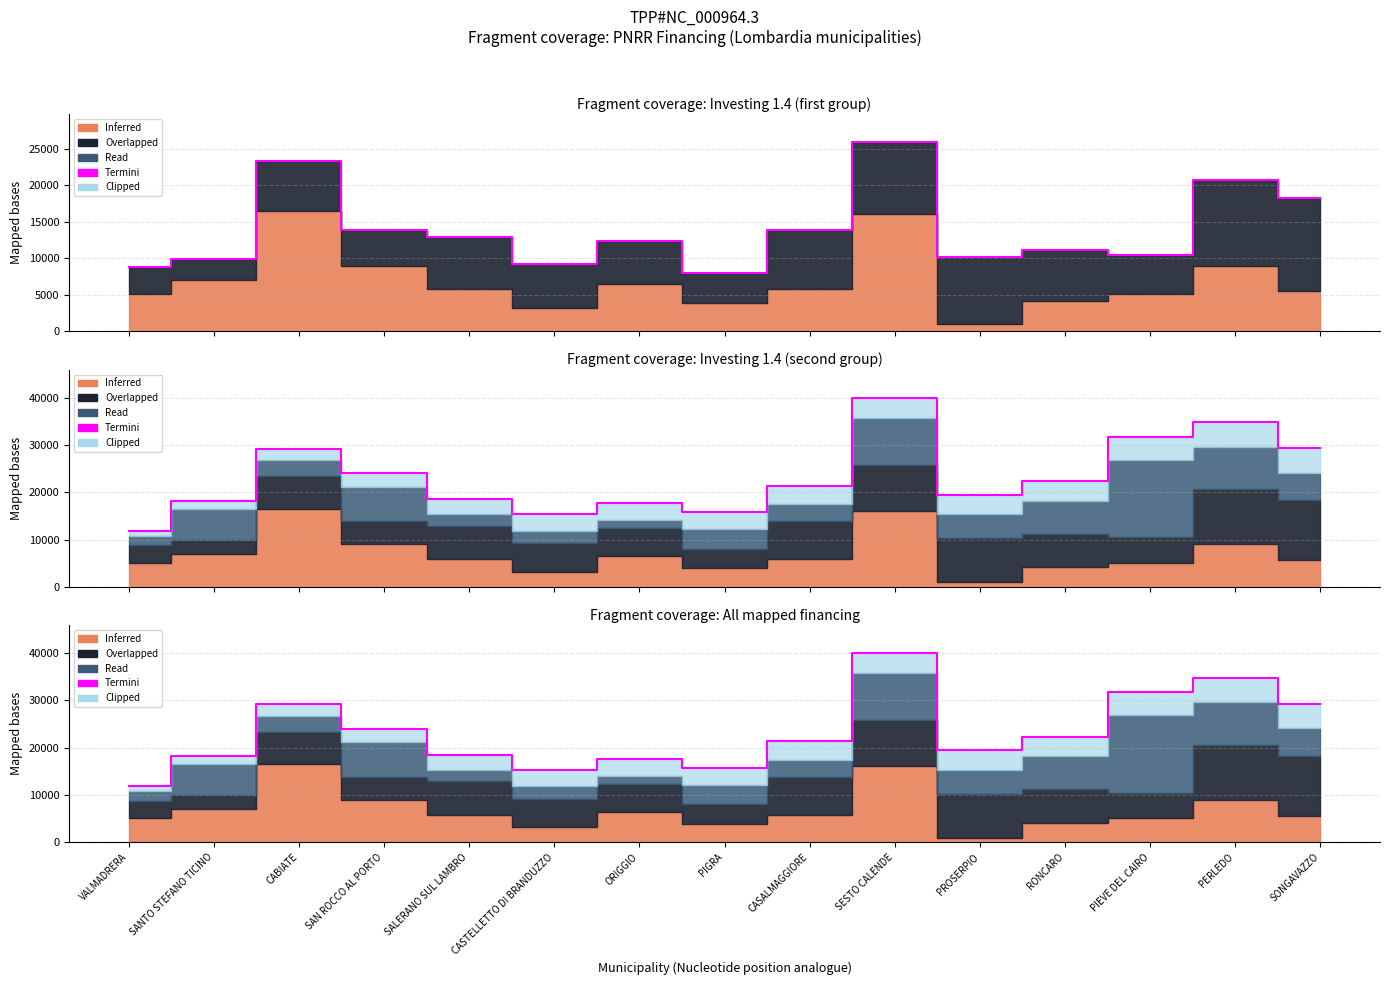

Where is the first local minimum?

CASTELLETTO DI BRANDUZZO